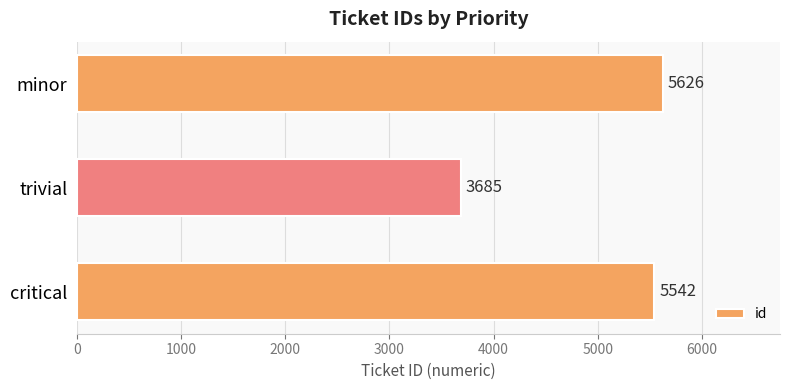

Reading bottom to top, extract all data points from this chart.

5542	3685	5626